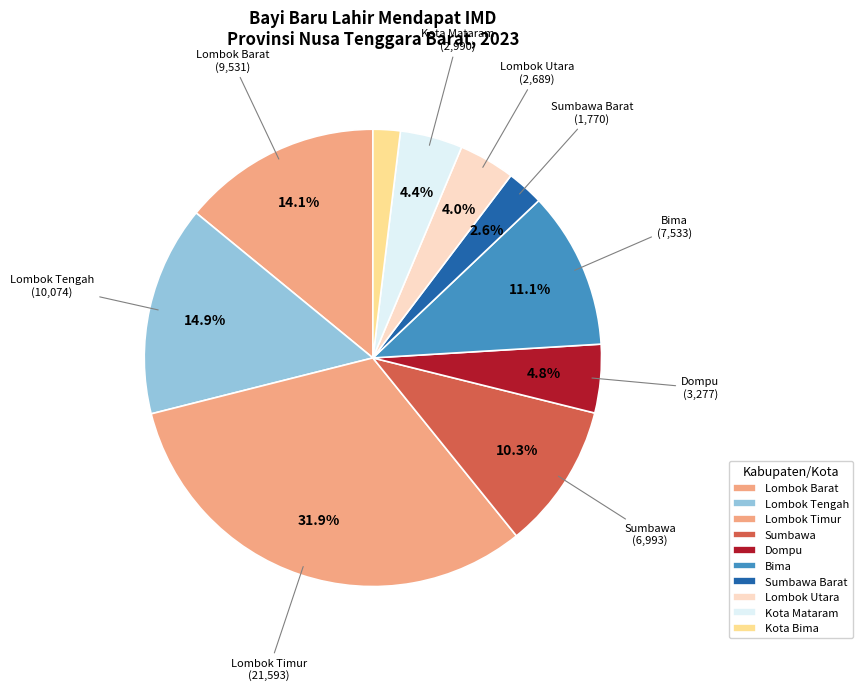

Count the number of slices in the pie.

10